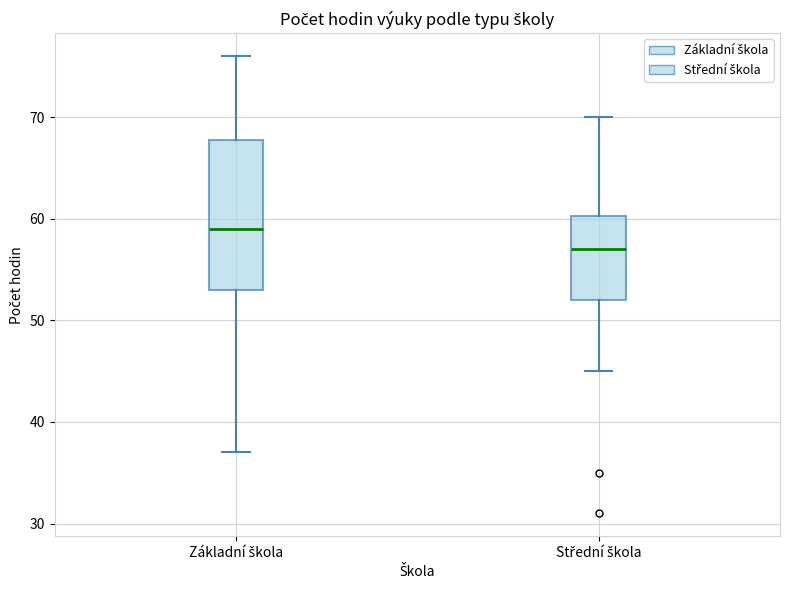

Where is the upper edge of the box for Střední škola on the y-axis? The values are not printed on the chart, so give them approximately, as read against the axis.

60